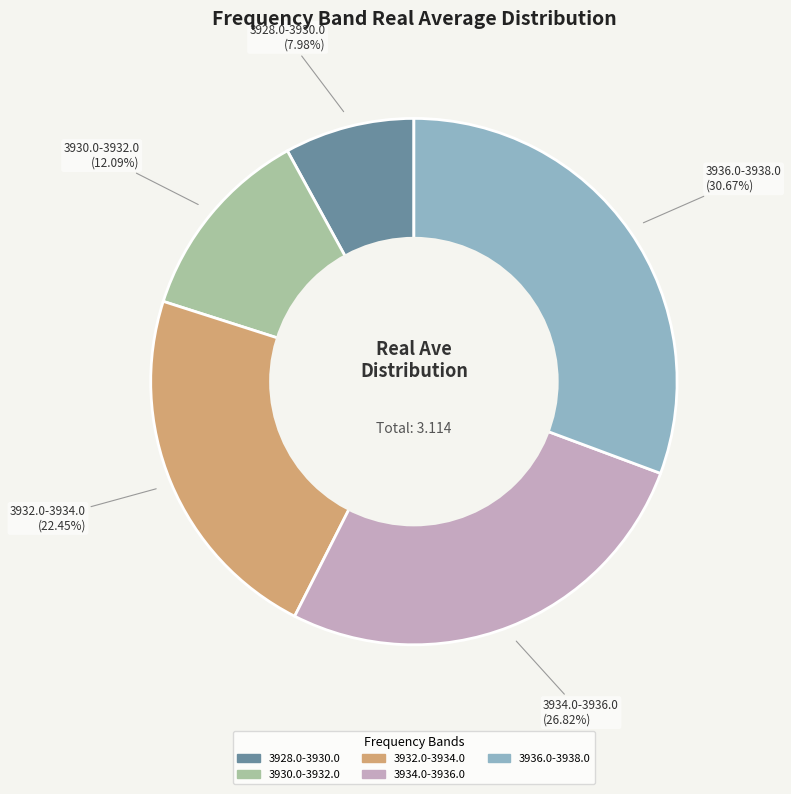

What percentage is the 3932.0-3934.0 slice, to the nearest percent?

22%